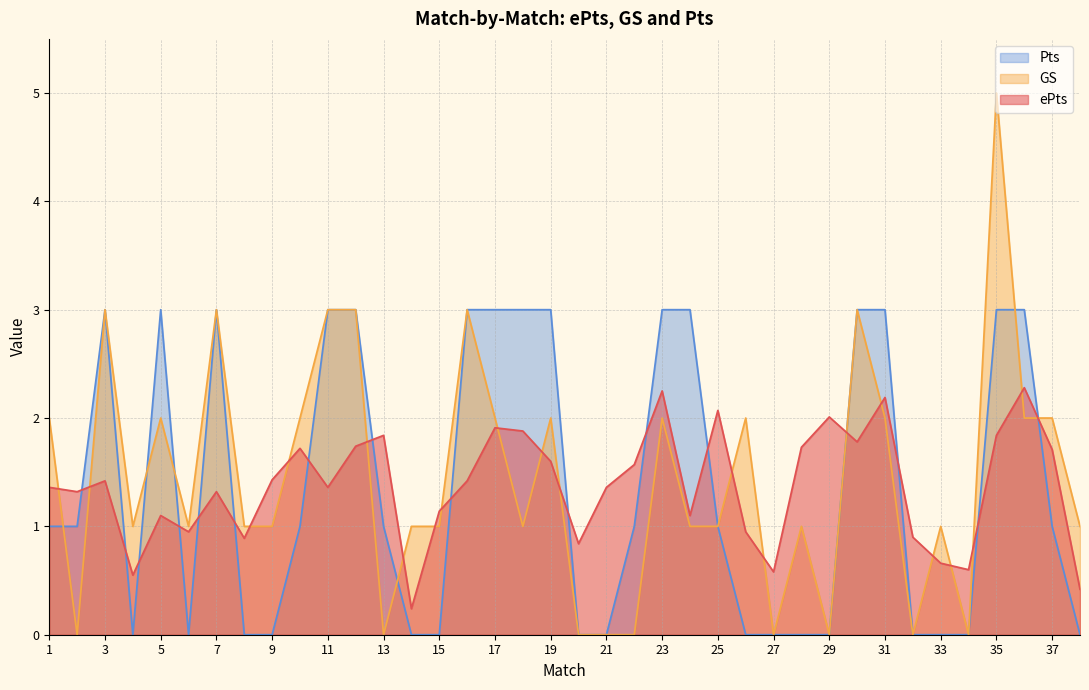

Between 10 and 11, which series saw the biggest shift?

Pts